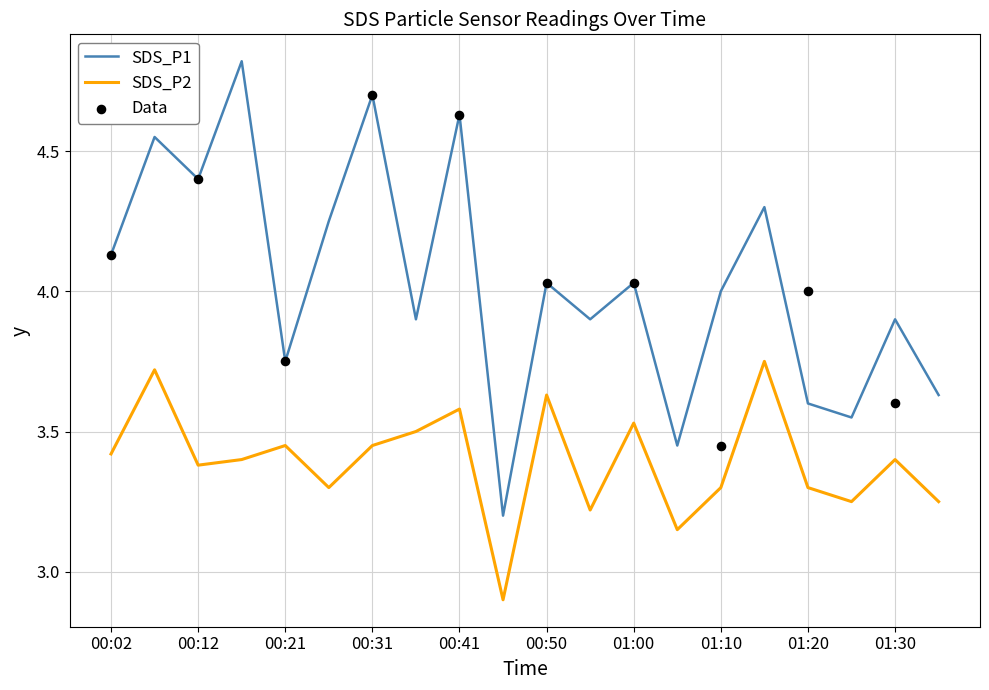

What is the total value across all series at 00:36?

7.4